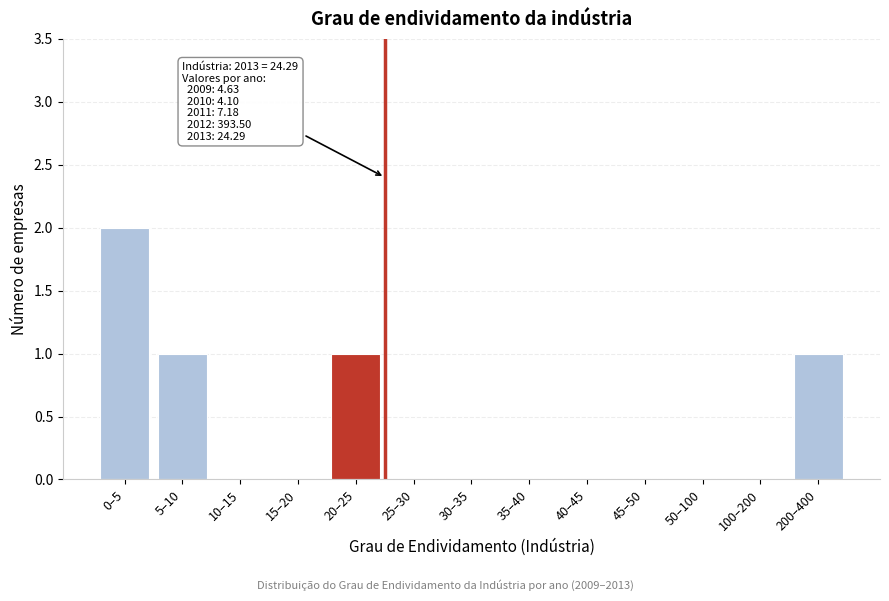

Reading right to left, transcribe all the data shown in this chart.

200–400=1	100–200=0	50–100=0	45–50=0	40–45=0	35–40=0	30–35=0	25–30=0	20–25=1	15–20=0	10–15=0	5–10=1	0–5=2